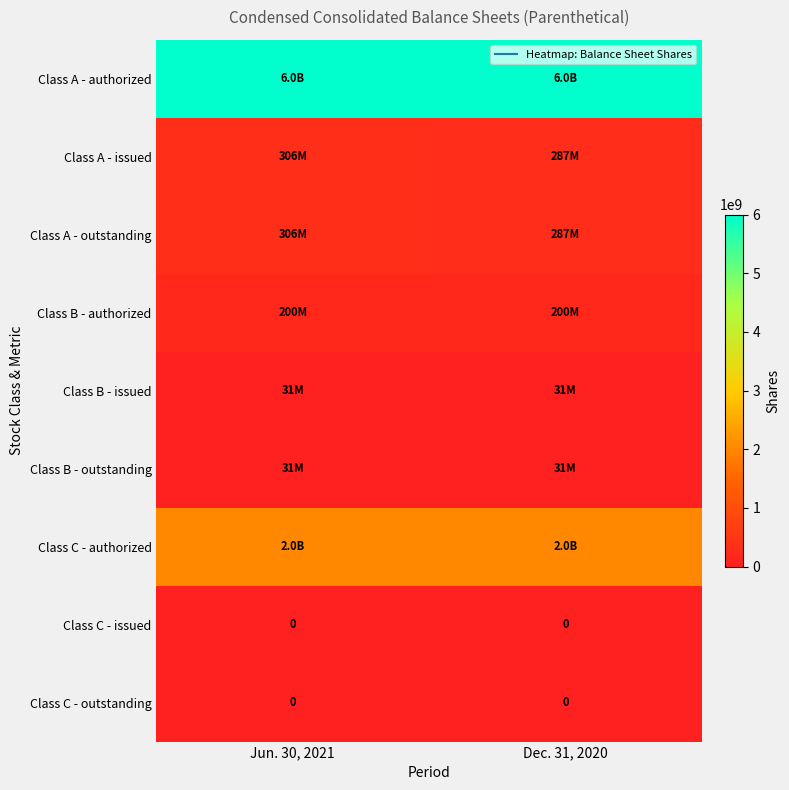

List the labels in order of Class B - authorized value, smallest first.

Jun. 30, 2021, Dec. 31, 2020